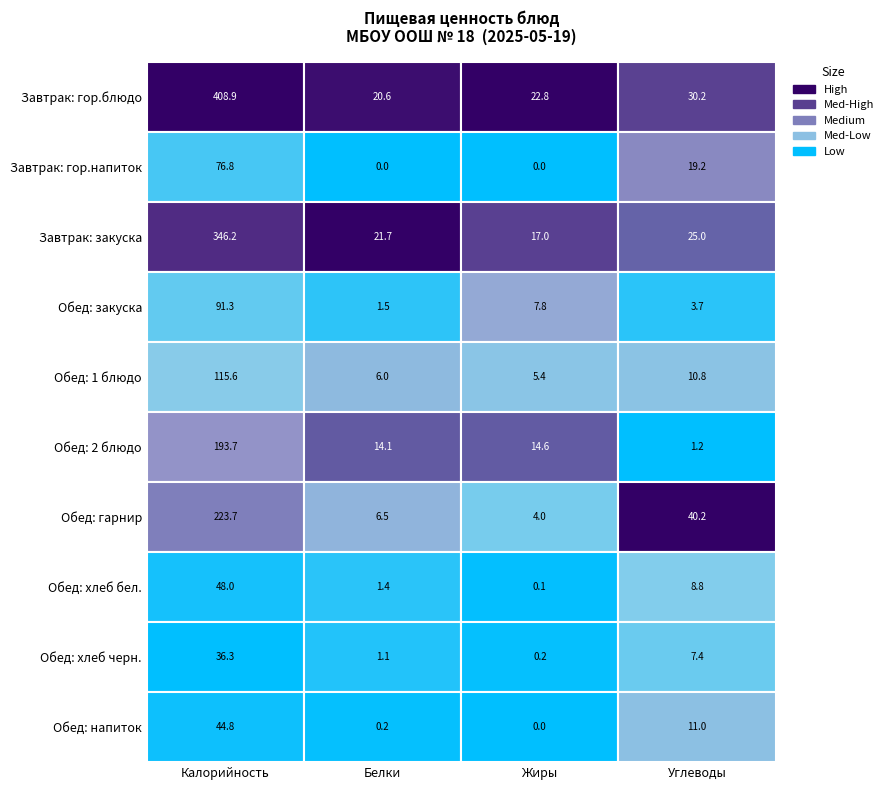

Which series has the largest total across all categories?

Завтрак: гор.блюдо